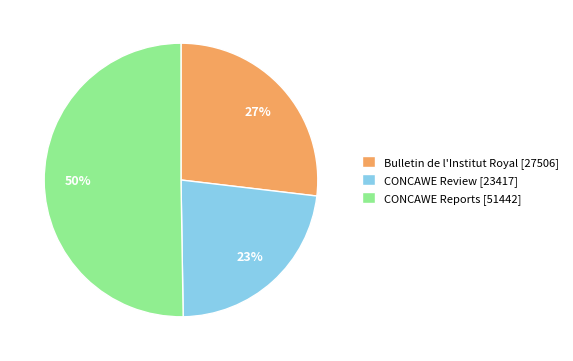

How many segments does this pie chart have?

3